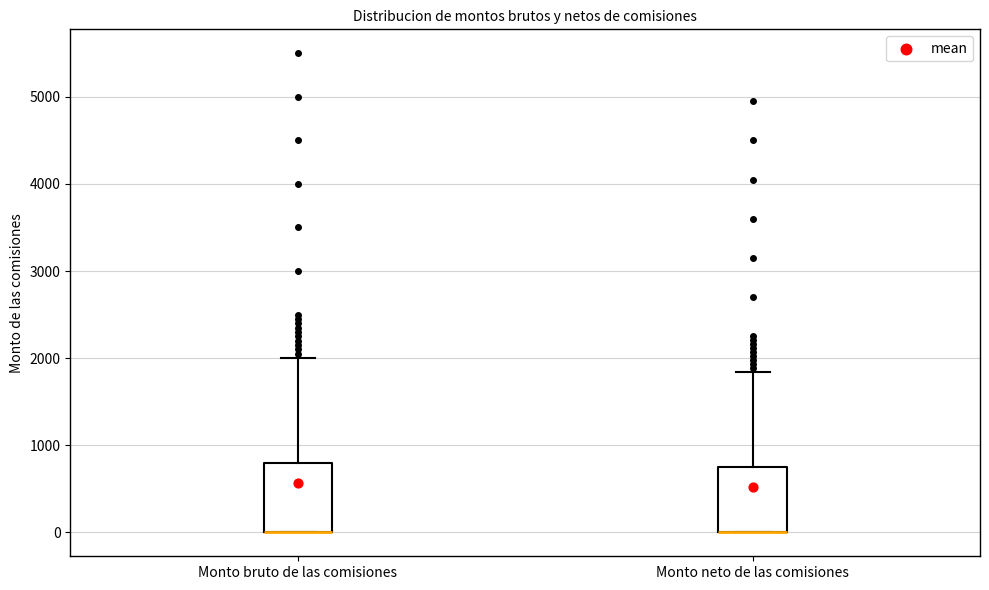

Where does the upper whisker of the box for Monto bruto de las comisiones end on the y-axis? The values are not printed on the chart, so give them approximately, as read against the axis.

2000